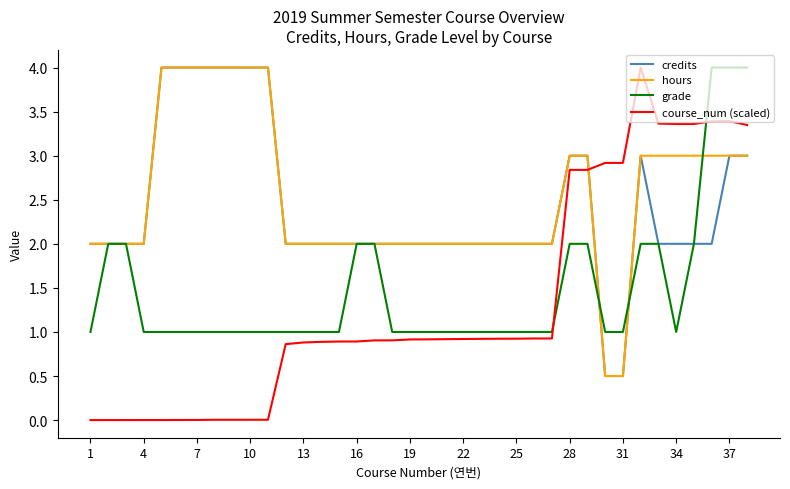

Which series has the widest spread of values?

course_num (scaled)